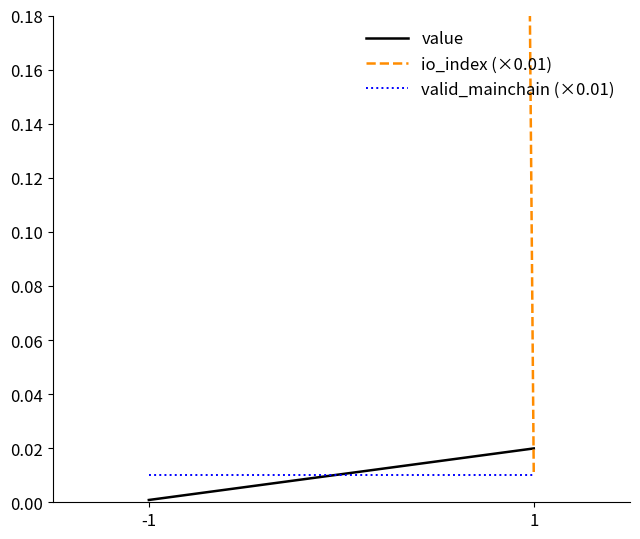

Reading right to left, transcribe all the data shown in this chart.

value: 0.0	0.0
io_index (×0.01): 0.0	16.9
valid_mainchain (×0.01): 0.0	0.0